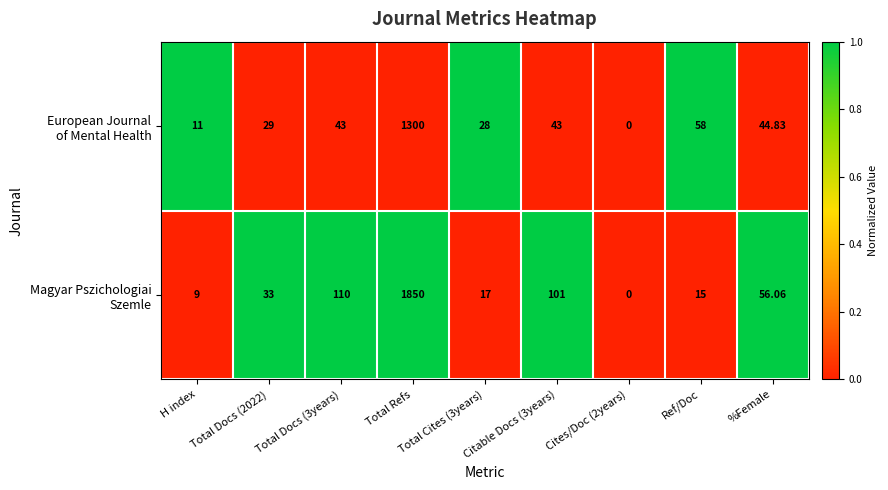

At which category is the sum across all series the highest?

Total Refs